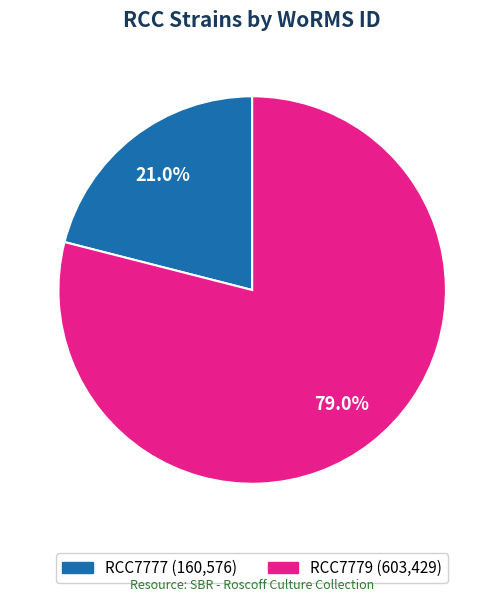

Count the number of slices in the pie.

2